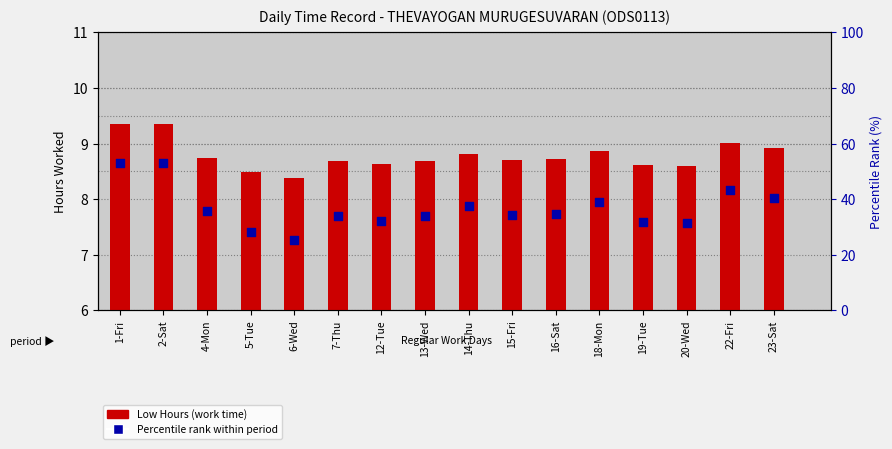

Which series reaches the maximum Y coordinate?

Percentile rank within period